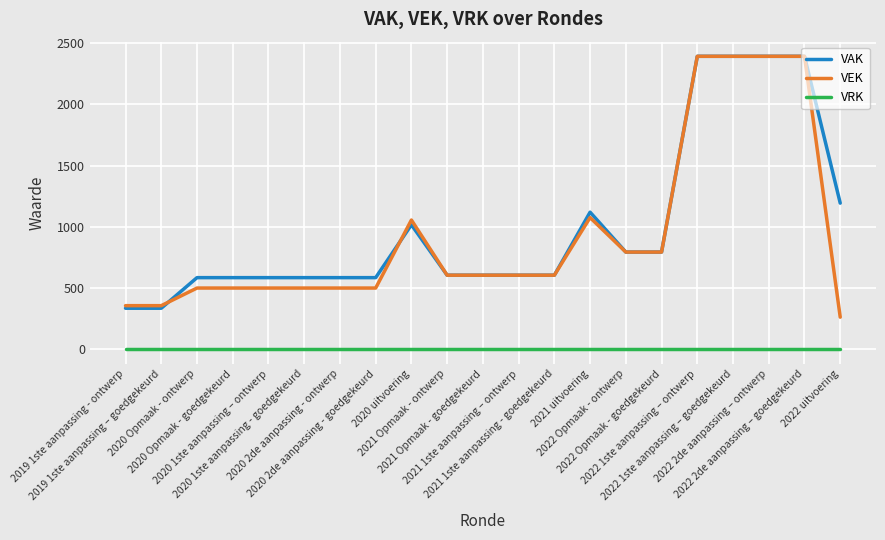

The VAK series shows 584 at 2020 1ste aanpassing - goedgekeurd. True or false?

True